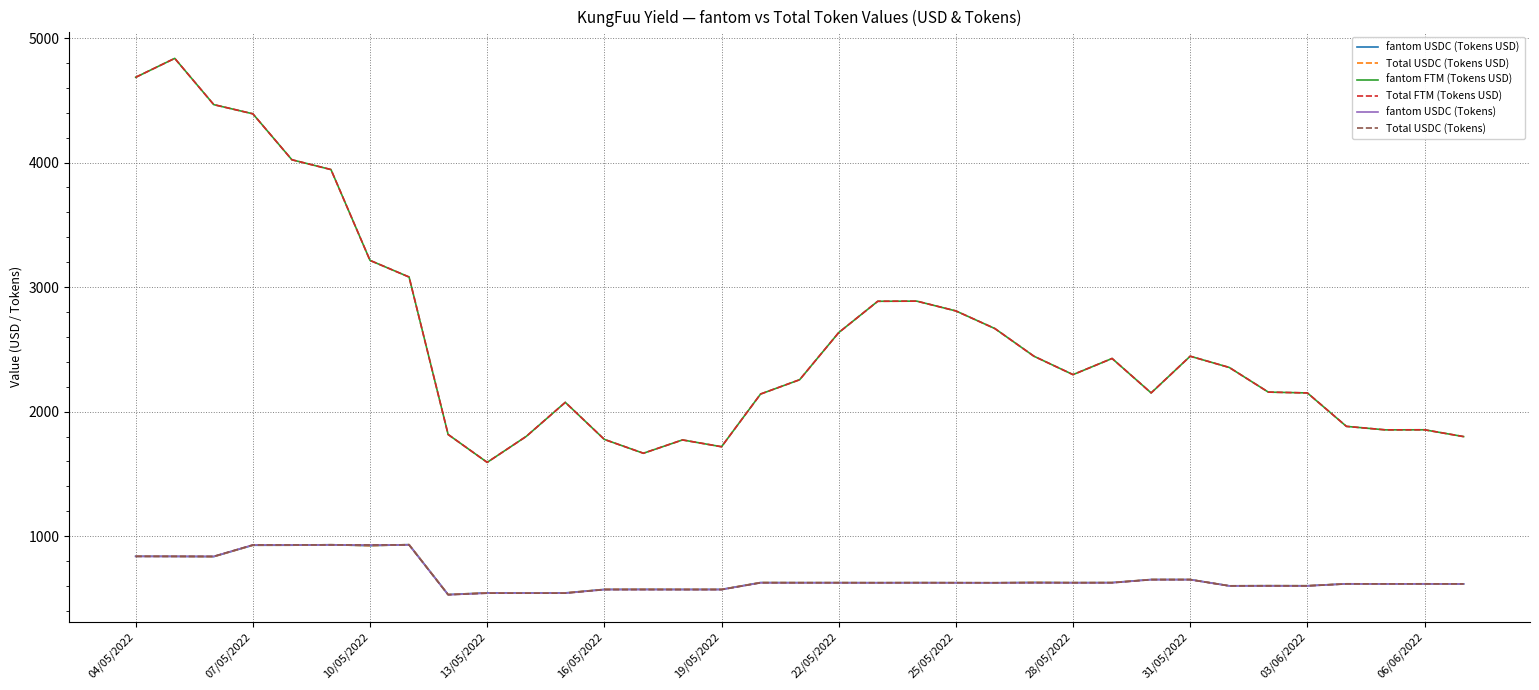

What is the difference between the maximum and second lowest values in the fantom FTM (Tokens USD) series?

3170.9